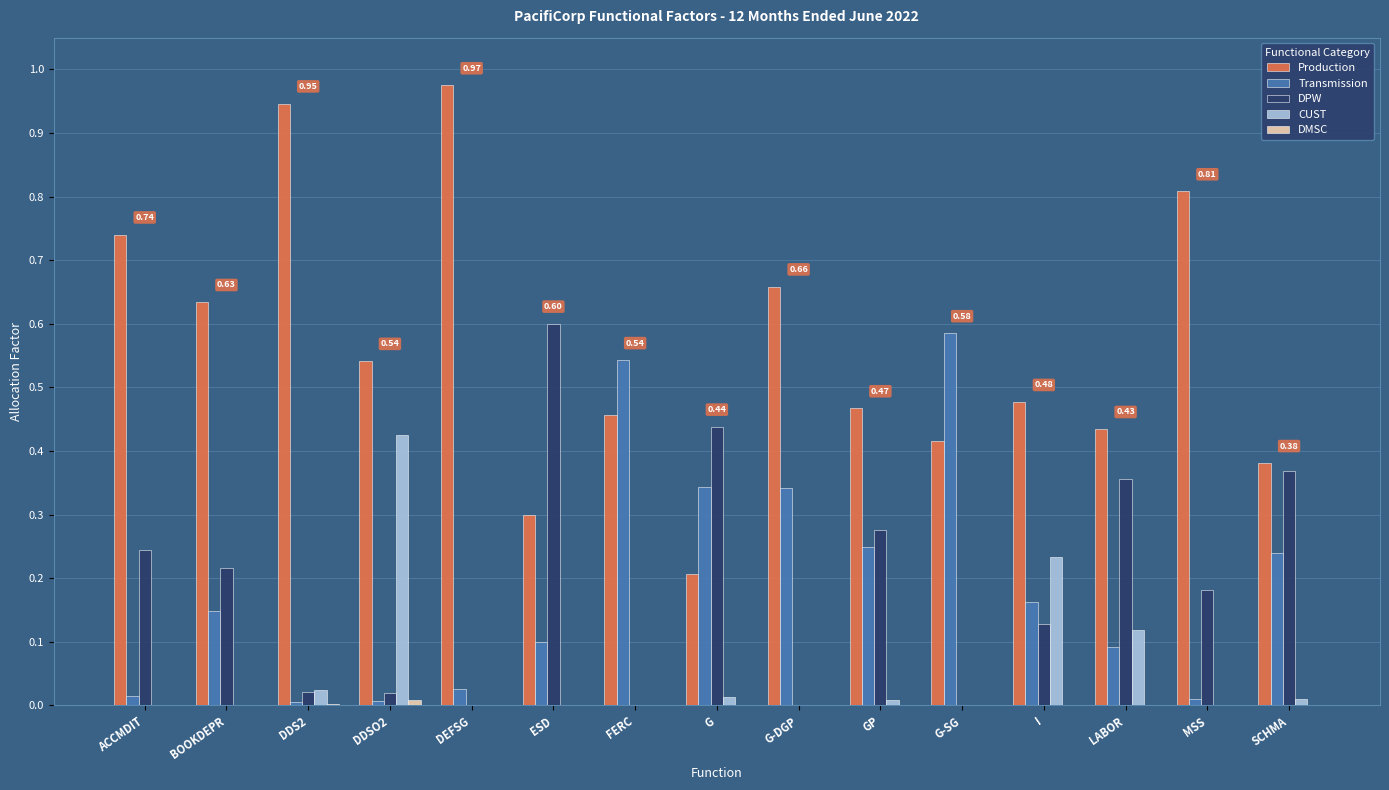

Which series has the largest total across all categories?

Production